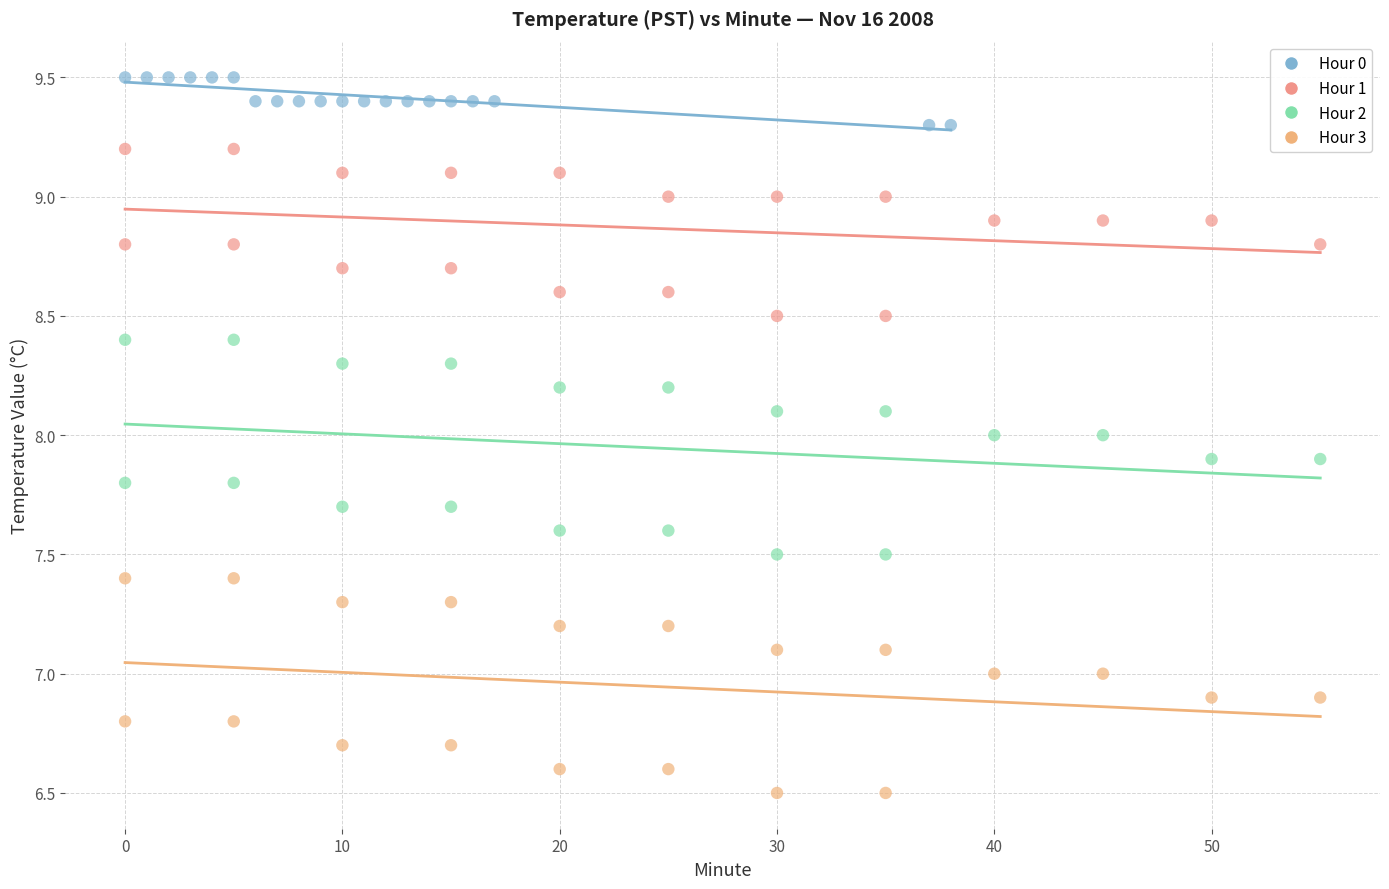

Which series contains the highest Y value?

Hour 0